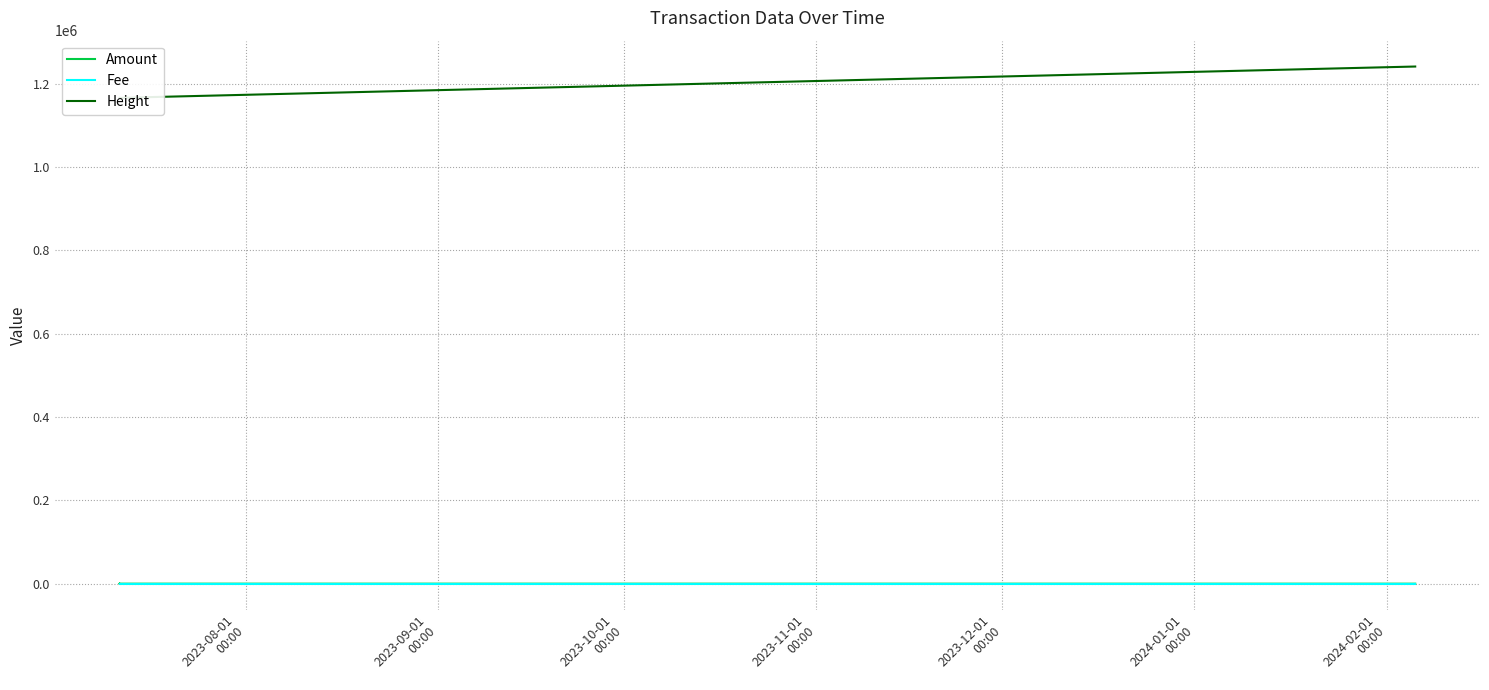

What are all the series names shown in the legend?

Amount, Fee, Height